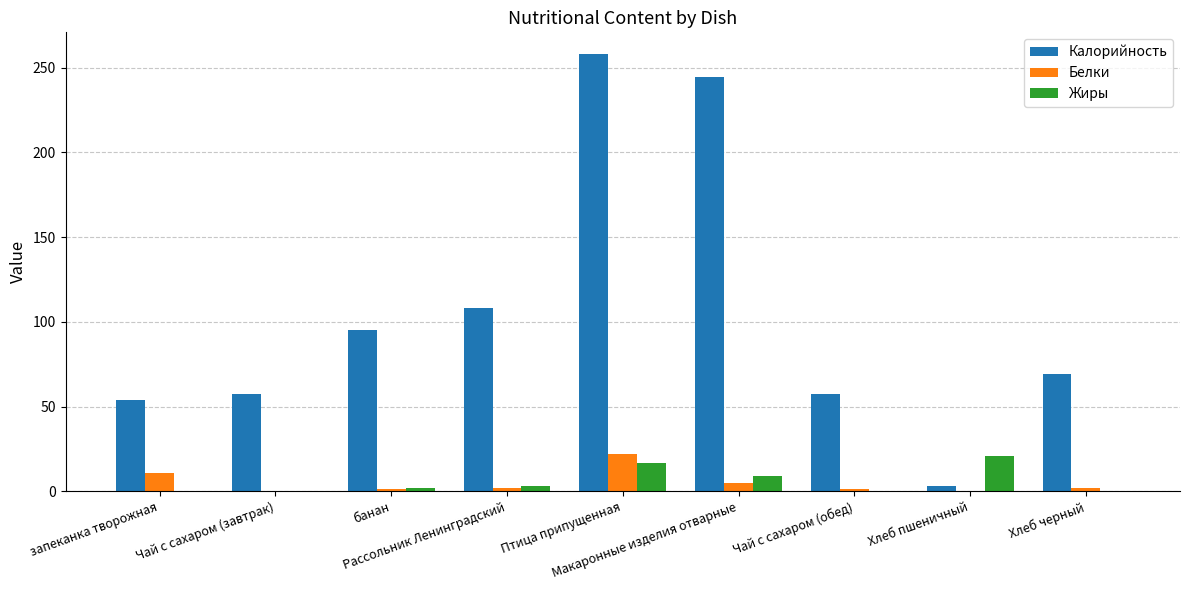

Where is Жиры nearest to the value 10?

Макаронные изделия отварные